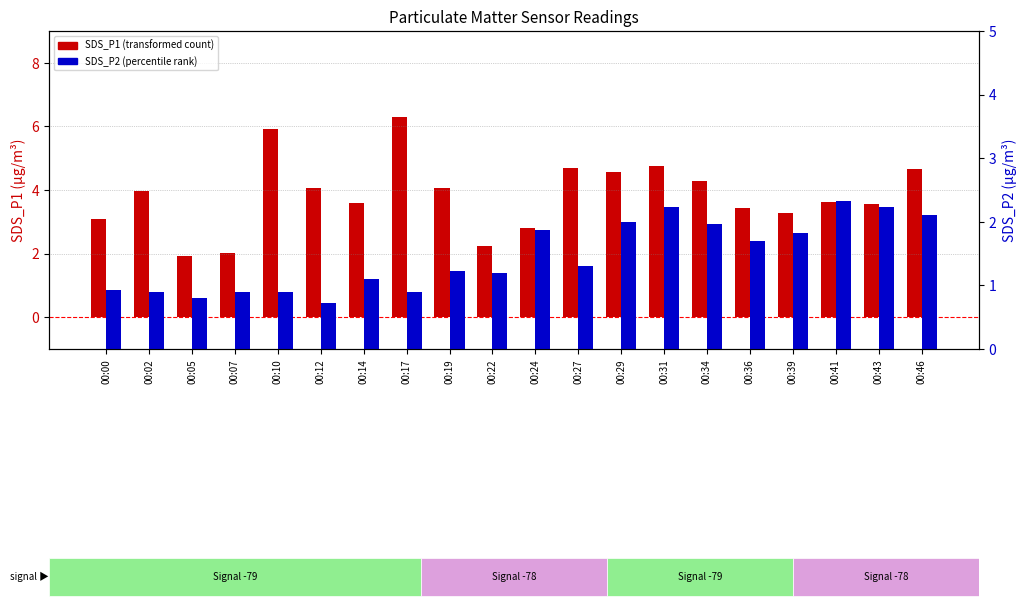

At which label does SDS_P2 (percentile rank) reach its peak?

00:41